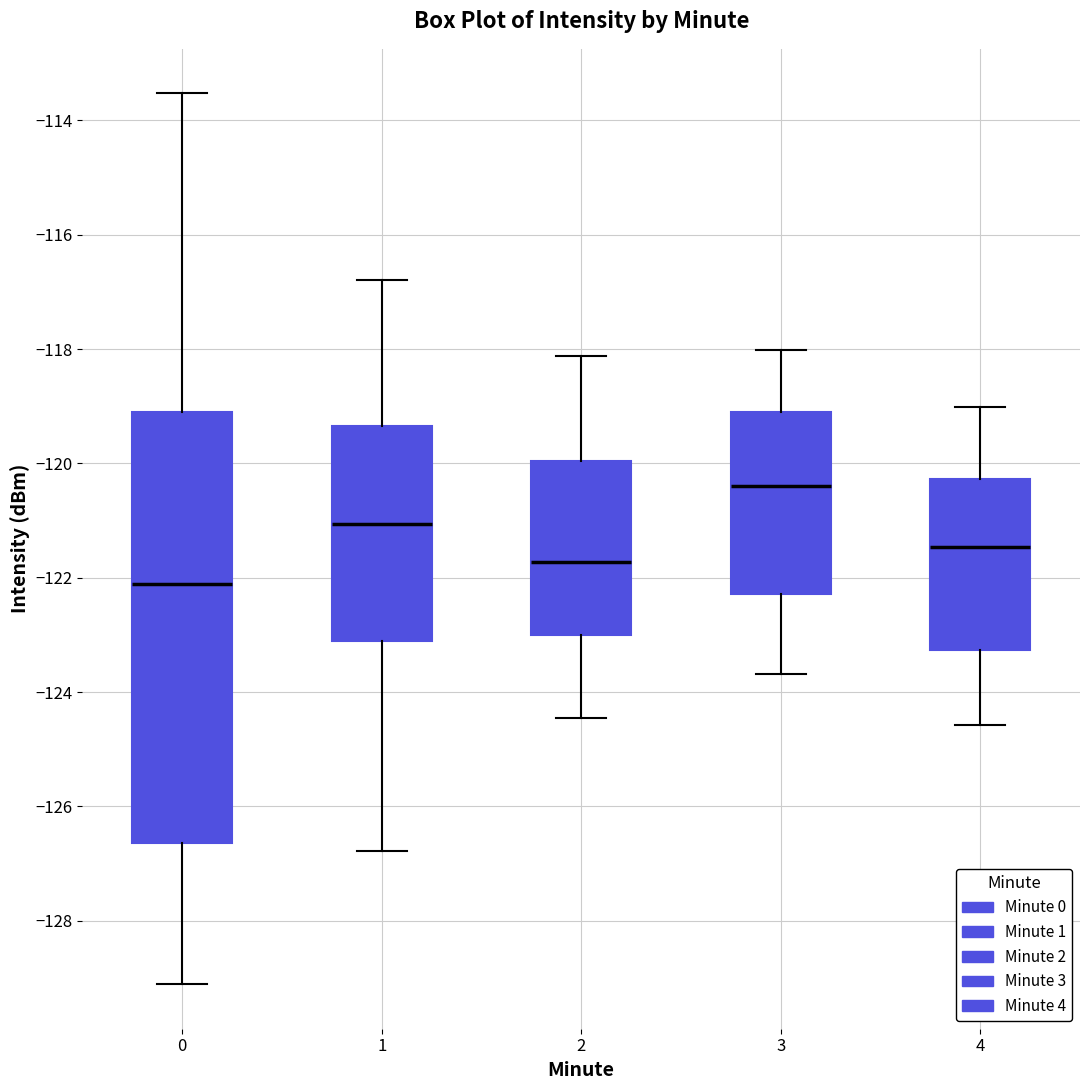

Reading left to right, transcribe this box plot: for each box, give where its median line is, the range the box spans, and where its two whiskers end, as read against the y-axis. The values are not printed on the chart, so give them approximately, as read against the axis.

0: median -122.2, box -126.6 to -119.0, whiskers -129.2 to -113.6
1: median -121.0, box -123.0 to -119.4, whiskers -126.8 to -116.8
2: median -121.8, box -123.0 to -120.0, whiskers -124.4 to -118.2
3: median -120.4, box -122.2 to -119.0, whiskers -123.6 to -118.0
4: median -121.4, box -123.2 to -120.2, whiskers -124.6 to -119.0